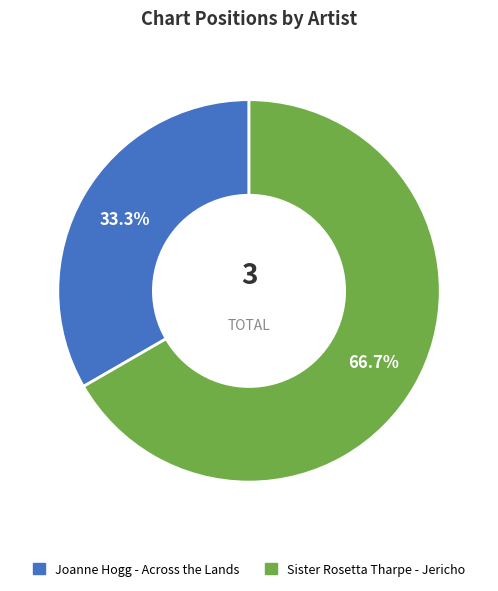

Count the number of slices in the pie.

2